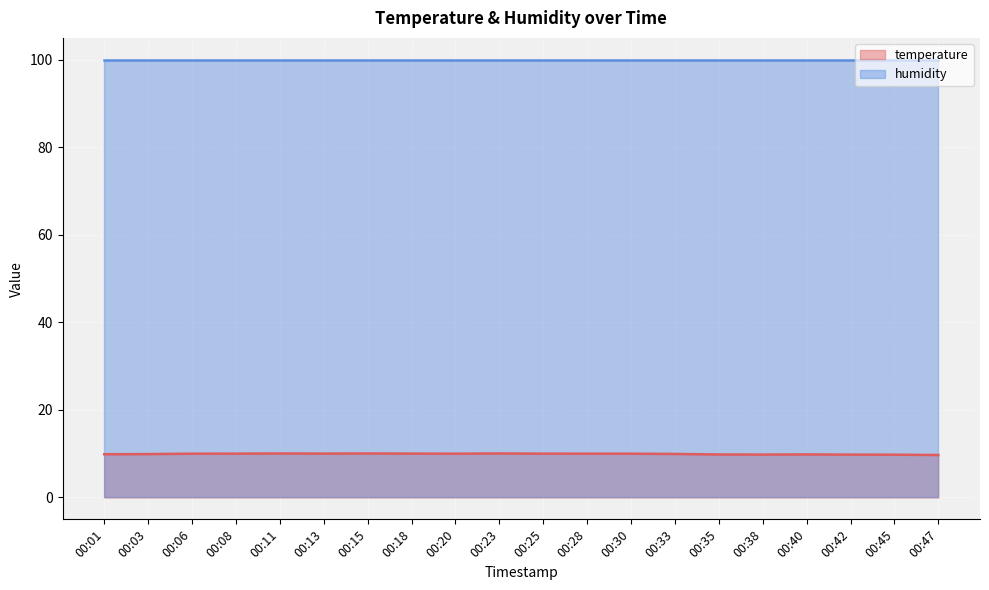

Does the chart display data point markers on the line(s)?

No